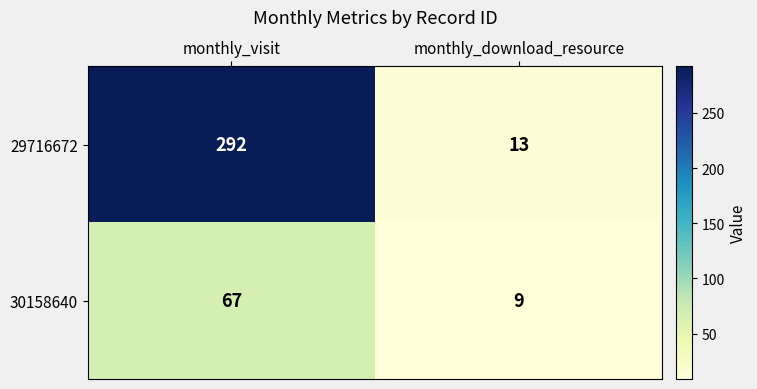

The value of 29716672 at monthly_visit is 475. True or false?

False